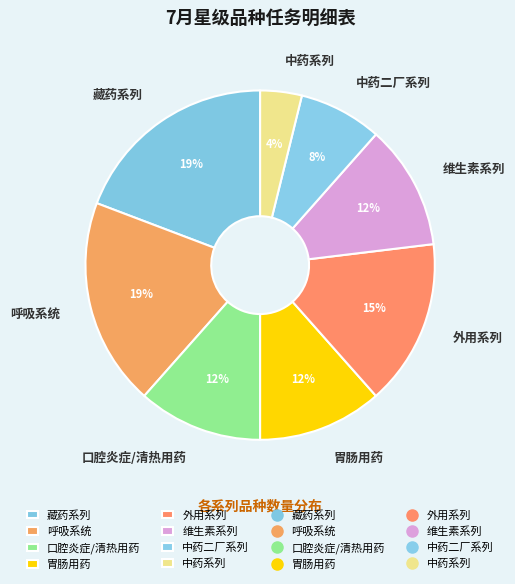

How many segments does this pie chart have?

8